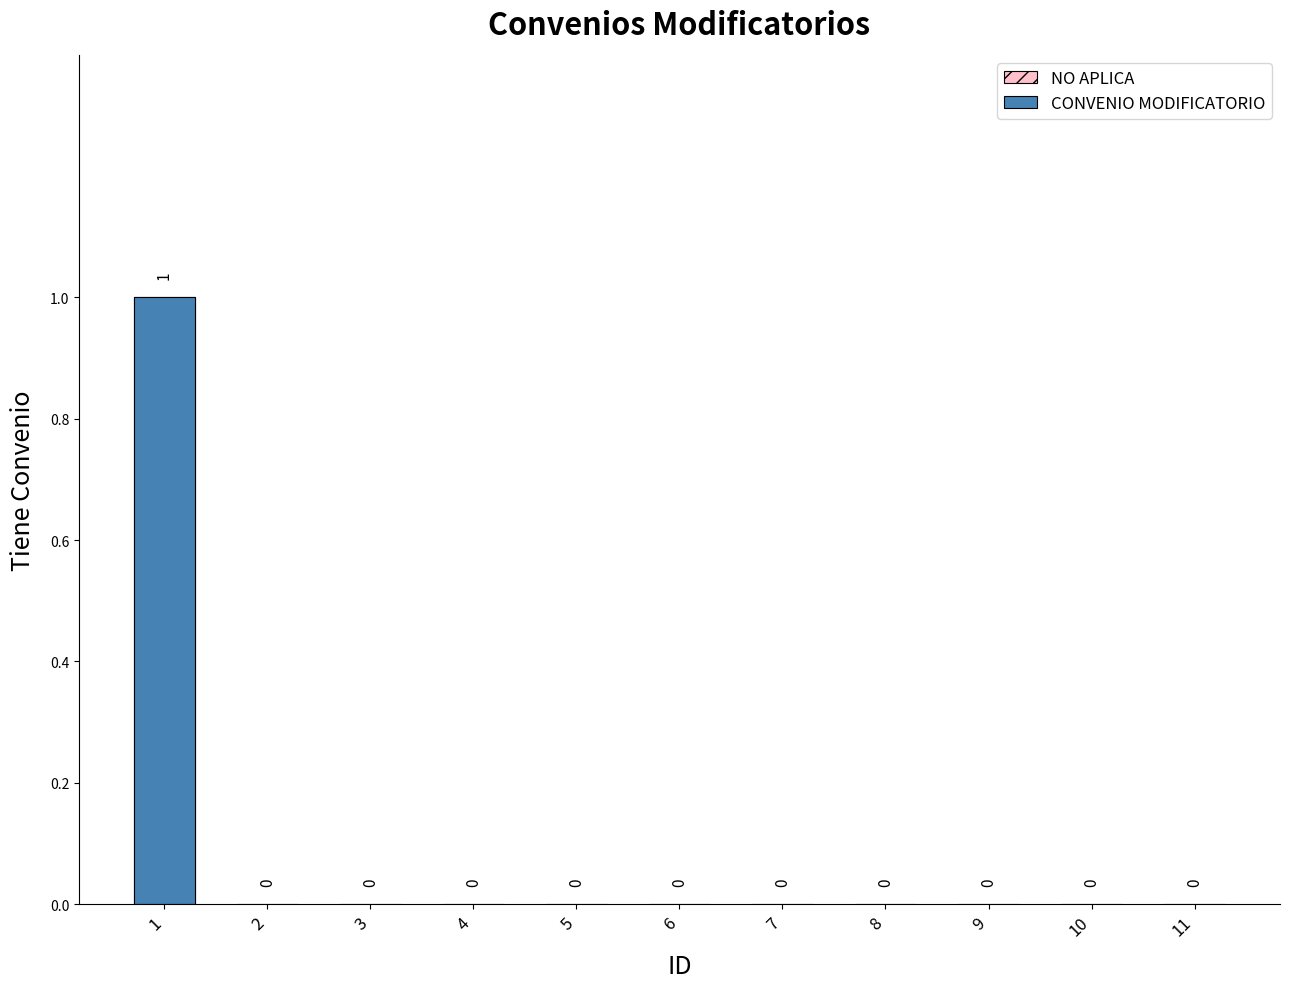

Reading right to left, what are all the values shown in this chart?

0	0	0	0	0	0	0	0	0	0	1